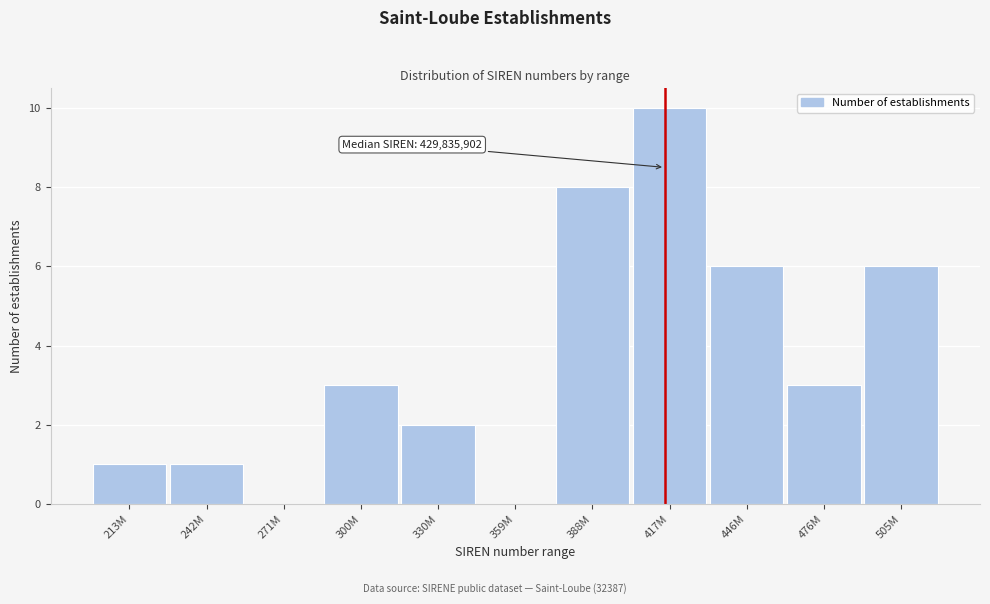

Reading left to right, extract all data points from this chart.

213M=1	242M=1	271M=0	300M=3	330M=2	359M=0	388M=8	417M=10	446M=6	476M=3	505M=6